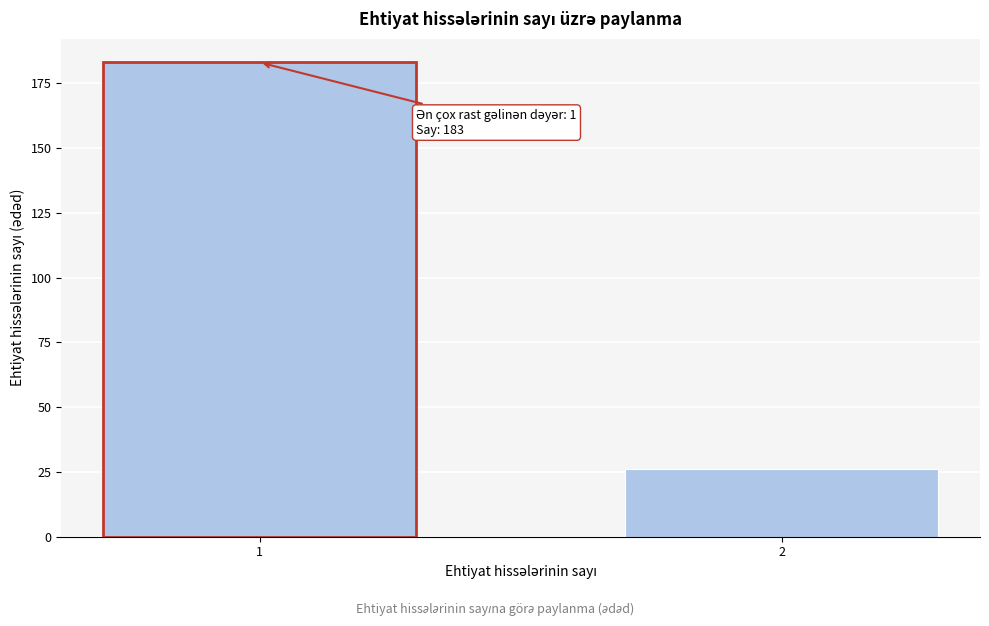

Reading left to right, list all the values displayed in this chart.

183	26